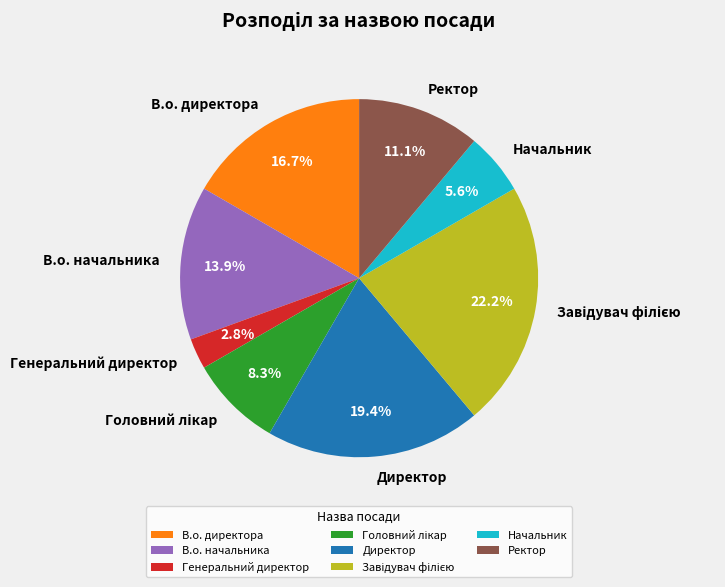

How much of the chart is everything except Начальник?

94.4%